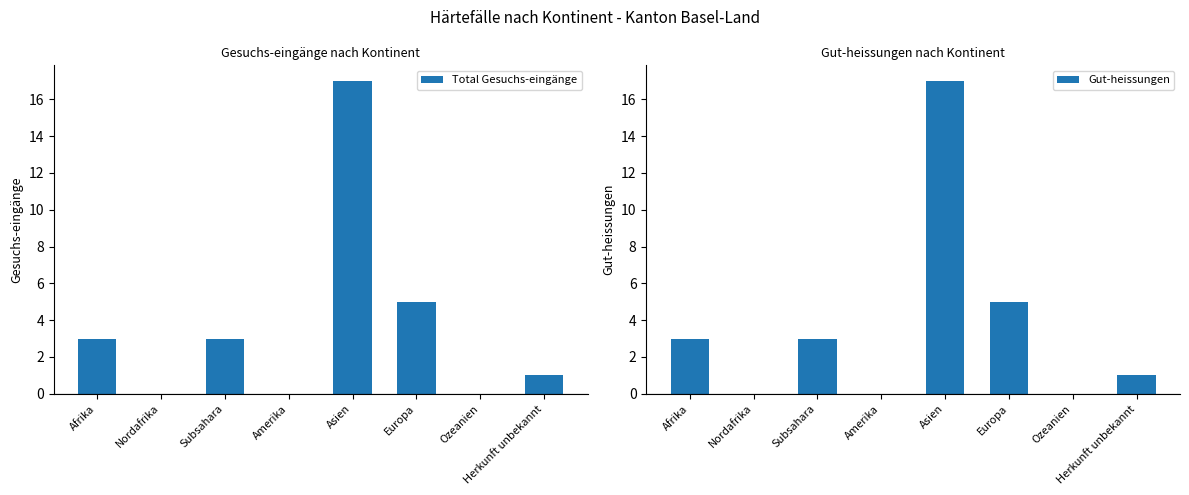

Rank the categories by Gut-heissungen value from lowest to highest.

Nordafrika, Amerika, Ozeanien, Herkunft unbekannt, Afrika, Subsahara, Europa, Asien